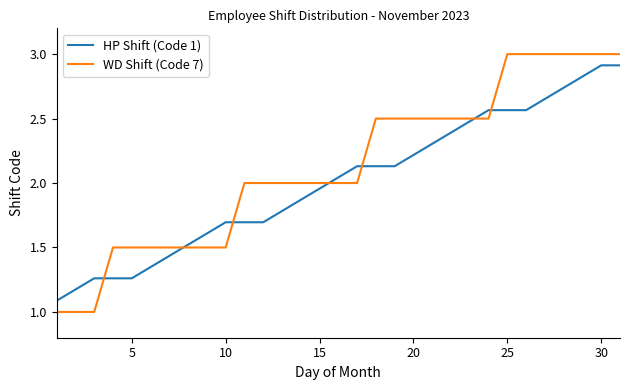

List the series in order of their overall mean, highest first.

WD Shift (Code 7), HP Shift (Code 1)